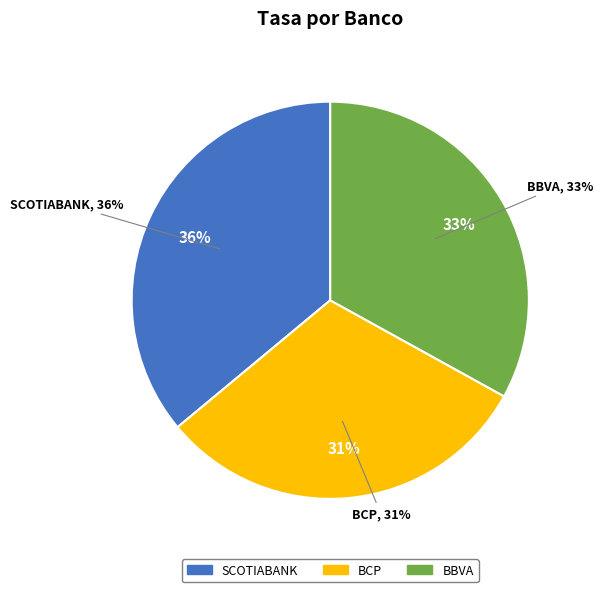

Count the number of slices in the pie.

3